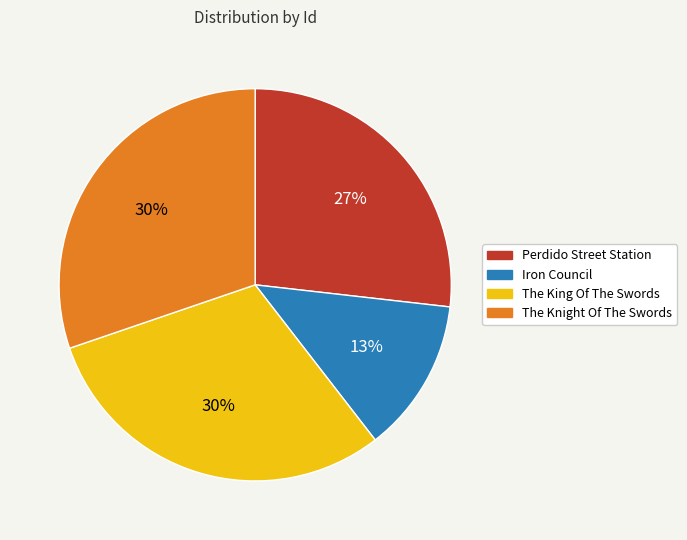

What percentage is the Perdido Street Station slice, to the nearest percent?

27%